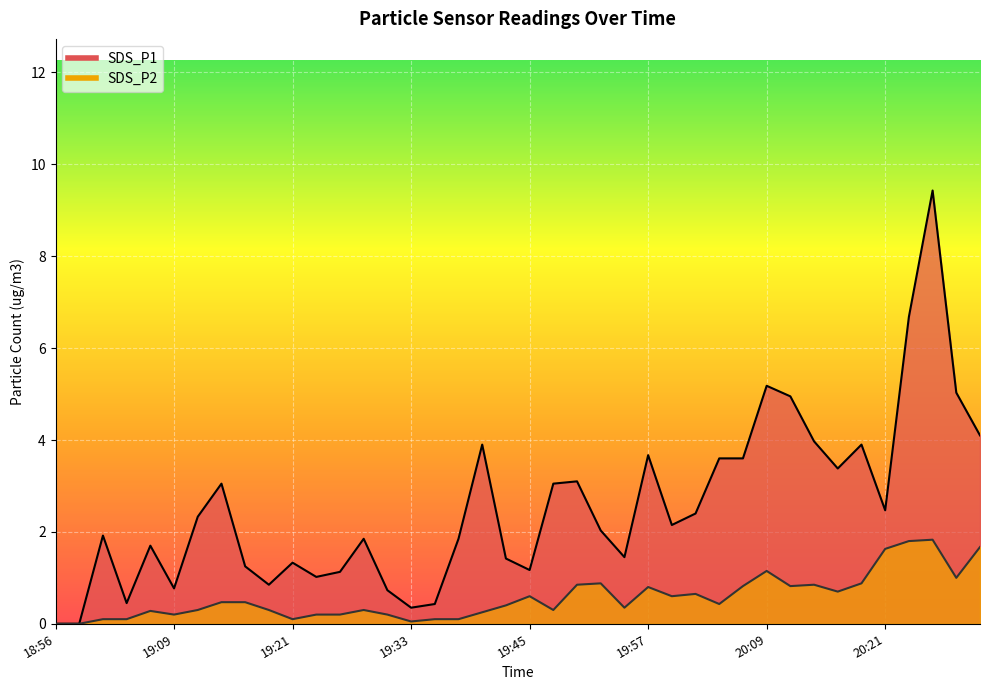

List the labels in order of SDS_P2 value, largest first.

20:26, 20:24, 20:31, 20:21, 20:09, 20:29, 19:52, 20:19, 19:50, 20:14, 20:07, 20:12, 19:57, 20:17, 20:02, 19:45, 20:00, 19:13, 19:16, 20:04, 19:42, 19:55, 19:11, 19:18, 19:28, 19:47, 19:06, 19:40, 19:09, 19:23, 19:25, 19:30, 19:01, 19:04, 19:21, 19:35, 19:38, 19:33, 18:56, 18:59